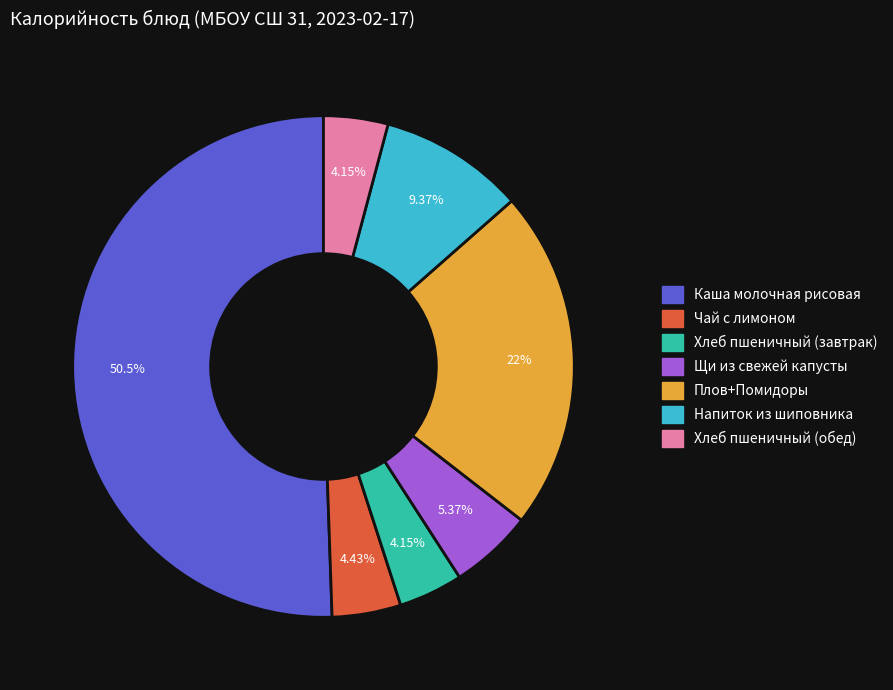

True or false: Щи из свежей капусты accounts for 11% of the total.

False